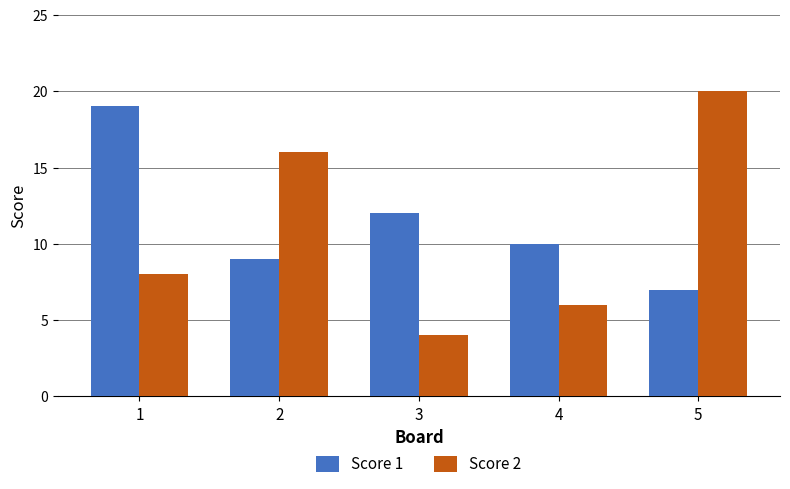

Is the value of Score 2 at 3 greater than the value of Score 1 at 5?

No